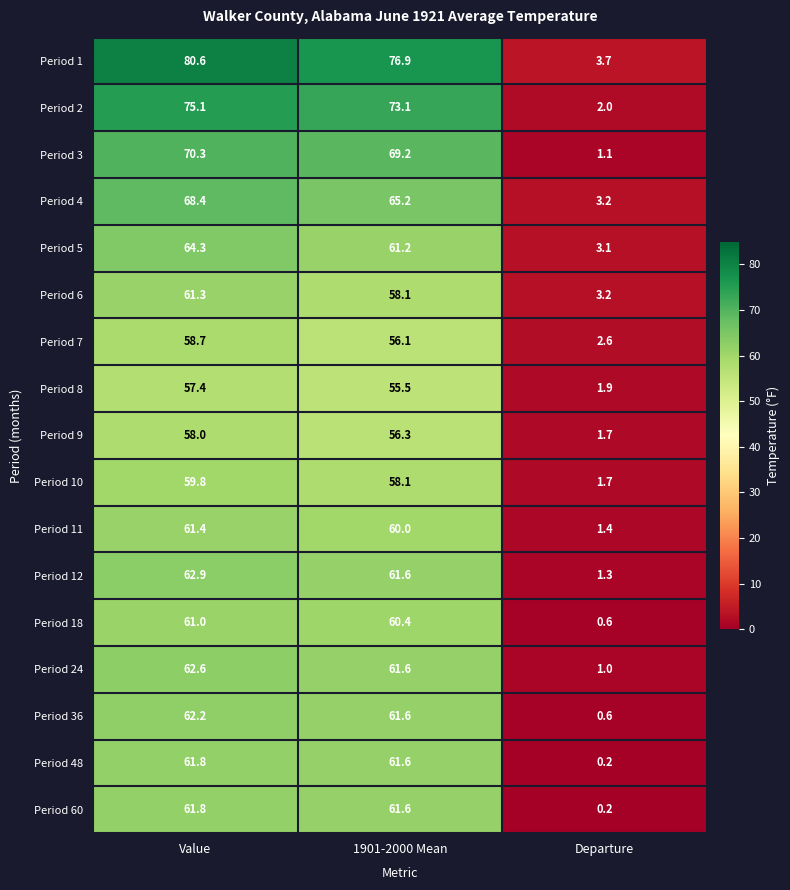

What is the sum of the Period 48 values at Departure and Value?

62.0